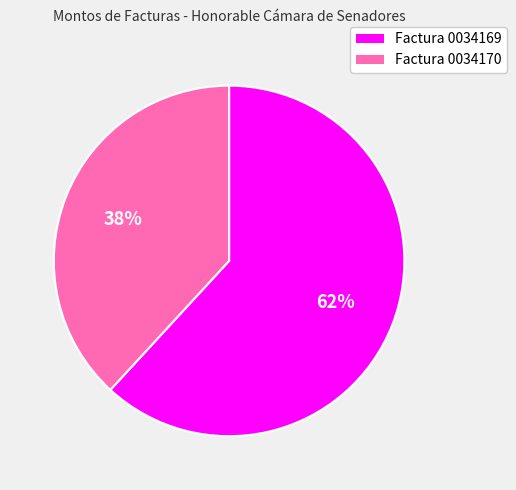

What is the ratio of the value at Factura 0034169 to the value at Factura 0034170?

1.6